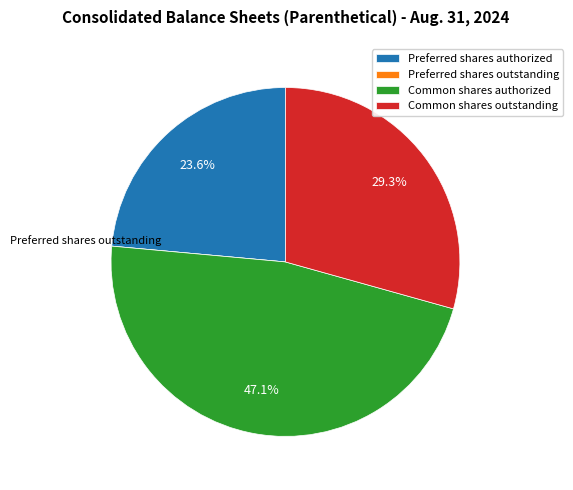

What is the largest slice in the pie chart?

Common shares authorized